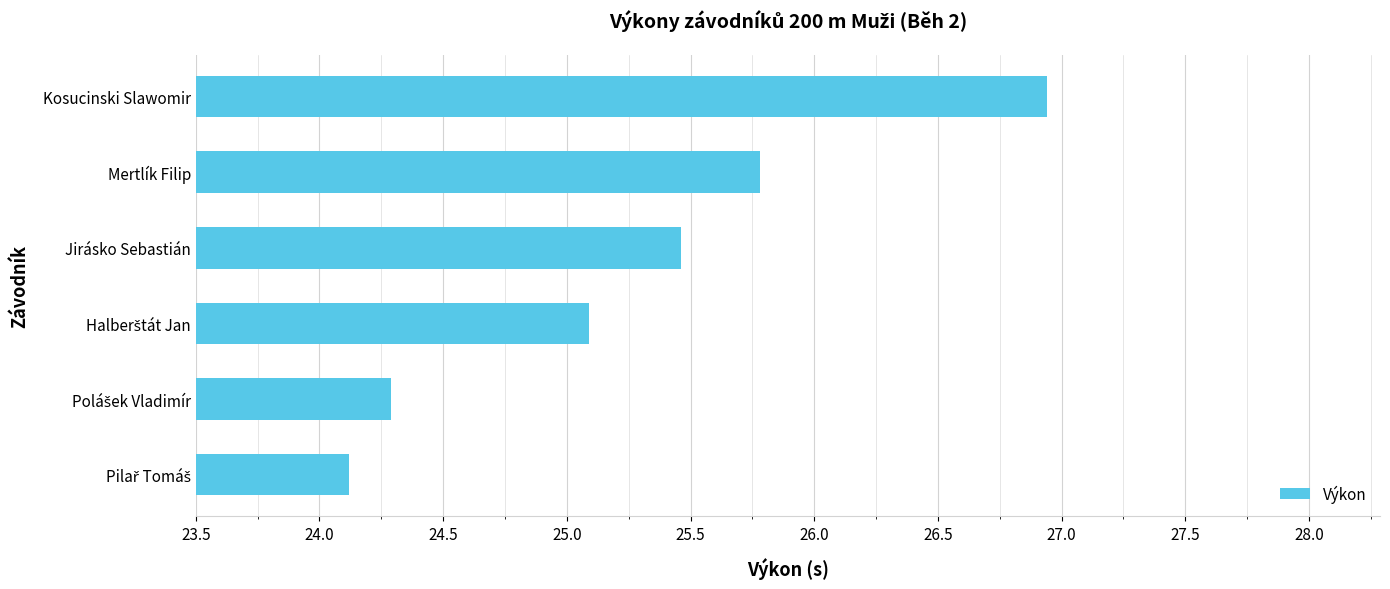

What is the minimum value shown in the chart?

24.1